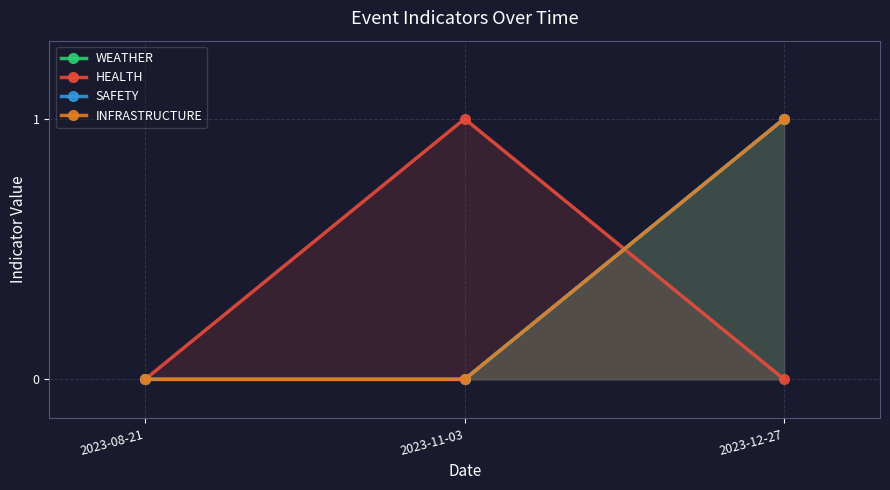

Reading right to left, list all the values displayed in this chart.

WEATHER: 2023-12-27=1	2023-11-03=0	2023-08-21=0
HEALTH: 2023-12-27=0	2023-11-03=1	2023-08-21=0
SAFETY: 2023-12-27=1	2023-11-03=0	2023-08-21=0
INFRASTRUCTURE: 2023-12-27=1	2023-11-03=0	2023-08-21=0